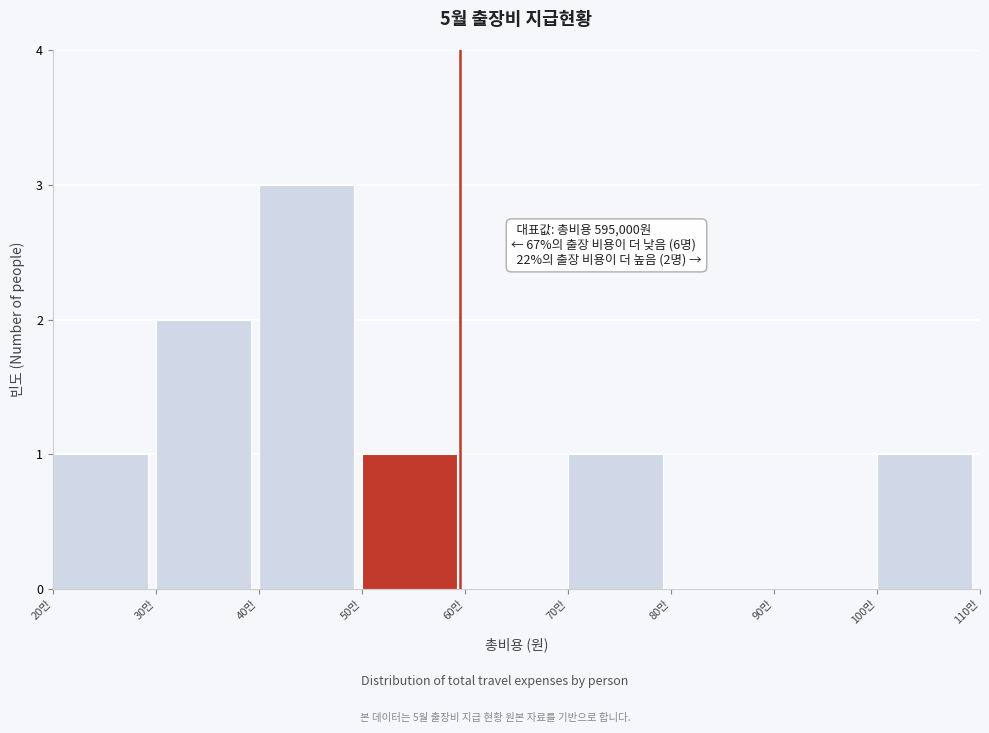

Reading left to right, what are all the values shown in this chart?

20만=1	30만=2	40만=3	50만=1	60만=0	70만=1	80만=0	90만=0	100만=1